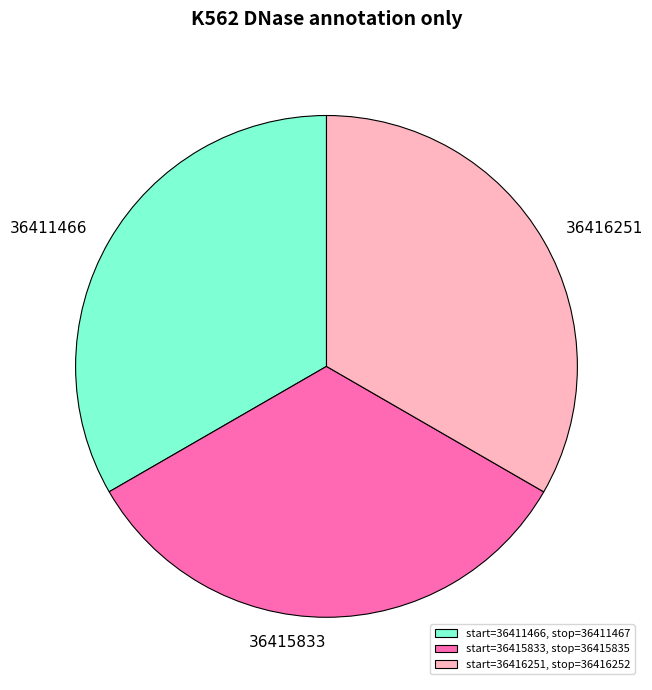

What is the ratio of the value at 36411466 to the value at 36415833?

1.0